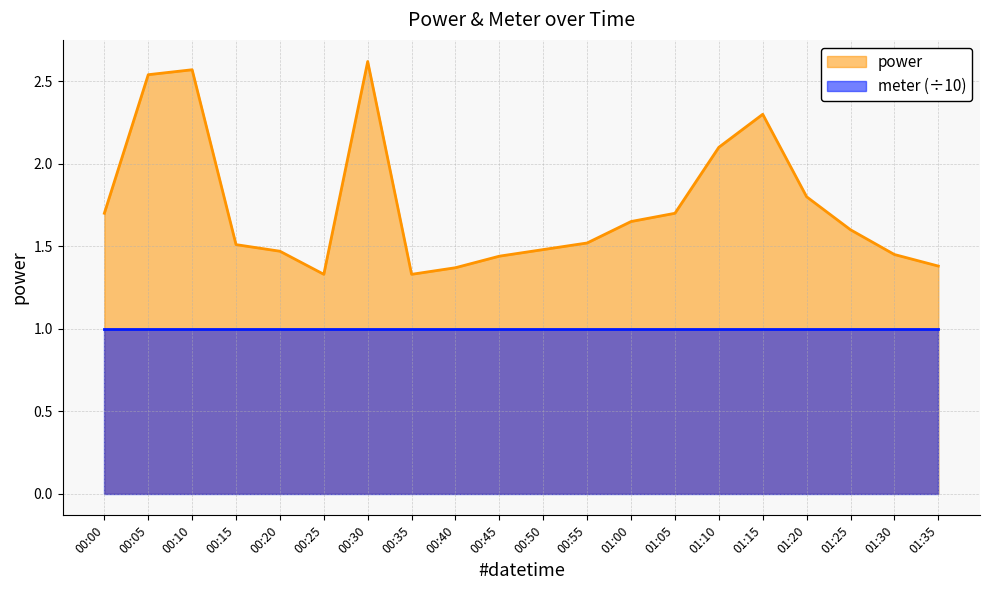

Reading left to right, list all the values displayed in this chart.

00:00=1.7	00:05=2.5	00:10=2.6	00:15=1.5	00:20=1.5	00:25=1.3	00:30=2.6	00:35=1.3	00:40=1.4	00:45=1.4	00:50=1.5	00:55=1.5	01:00=1.6	01:05=1.7	01:10=2.1	01:15=2.3	01:20=1.8	01:25=1.6	01:30=1.4	01:35=1.4